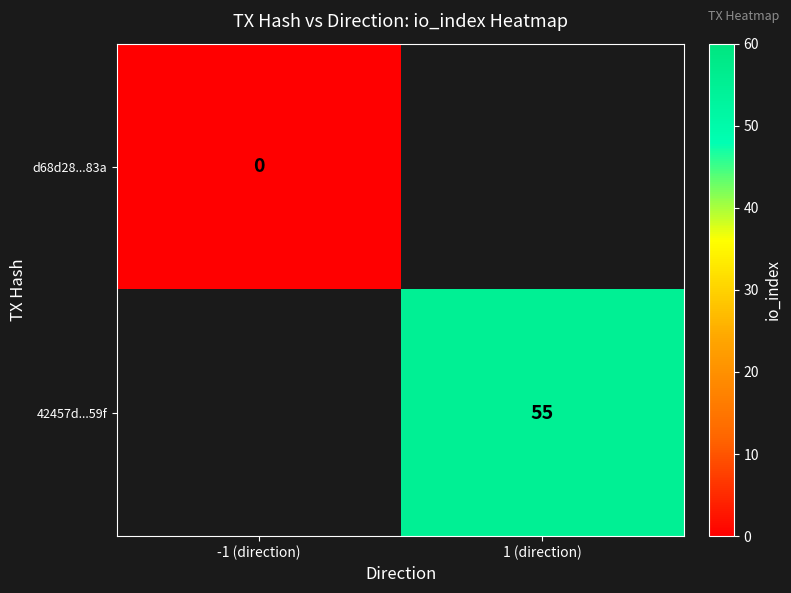

The value of 42457d...59f at 1 (direction) is 55. True or false?

True